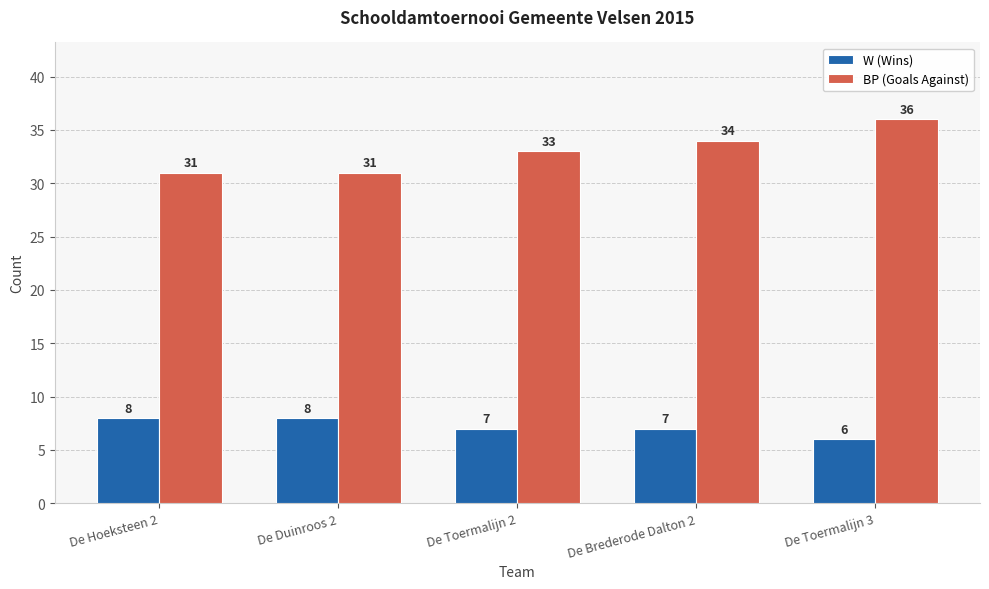

Between De Duinroos 2 and De Toermalijn 3, which series saw the biggest shift?

BP (Goals Against)